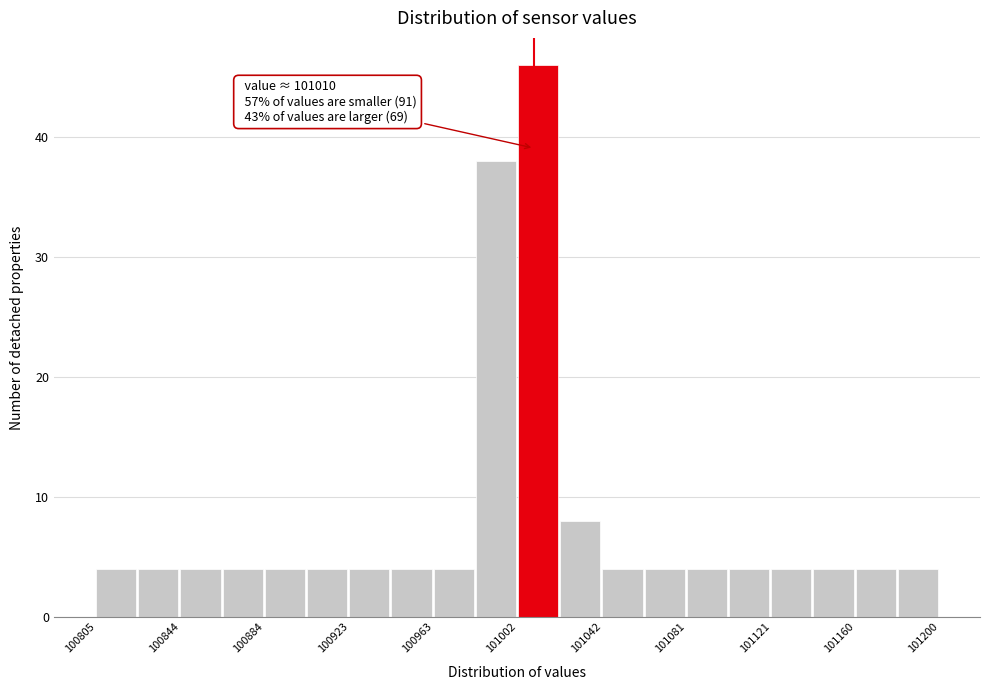

Around what value on the x-axis is the tallest bar? Give the approximate position of its centre, as read against the axis.

101010